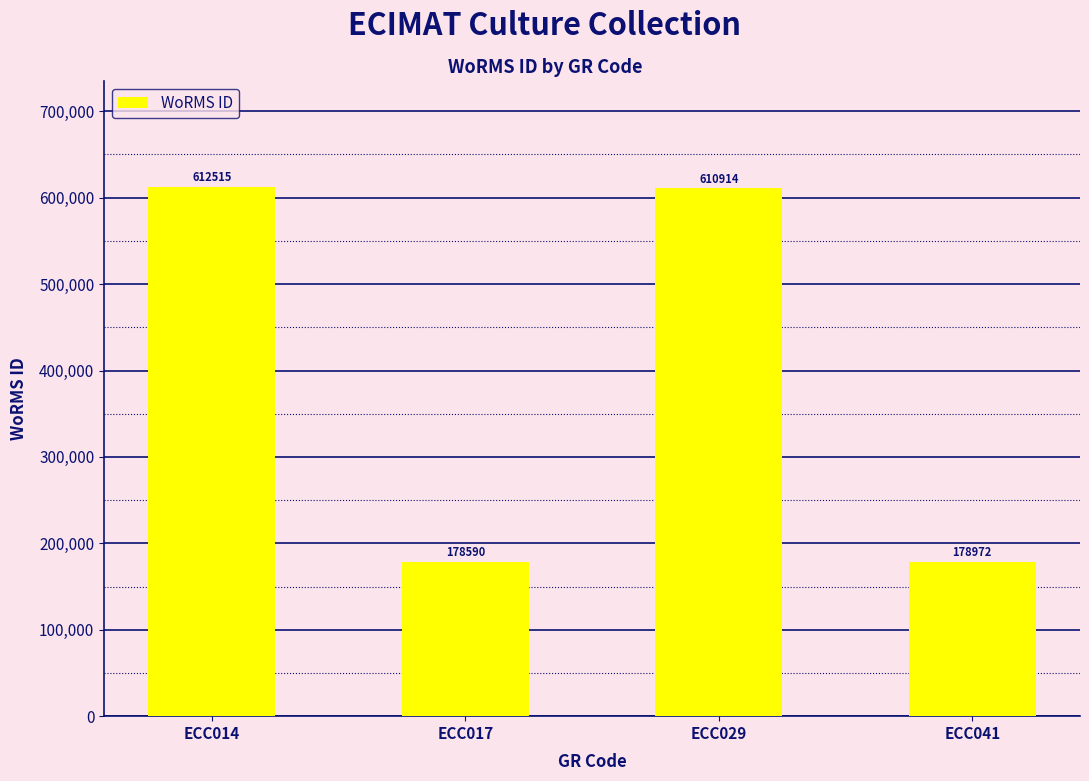

Are the bars horizontal?

No